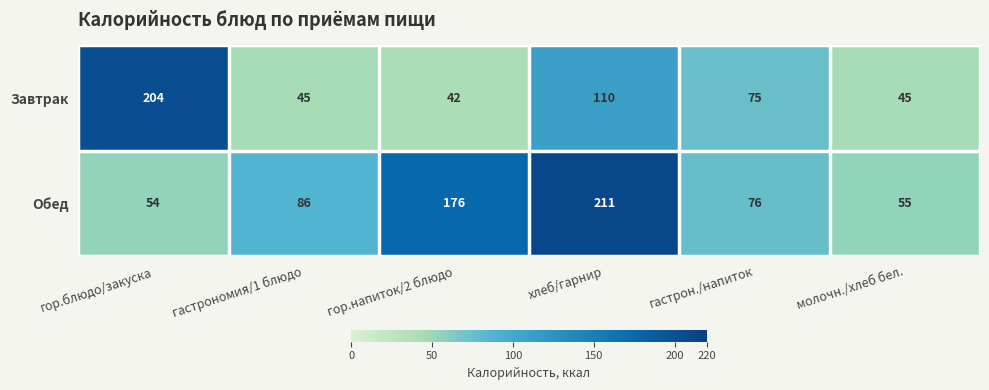

What is the approximate value of Завтрак at гастрон./напиток?

75